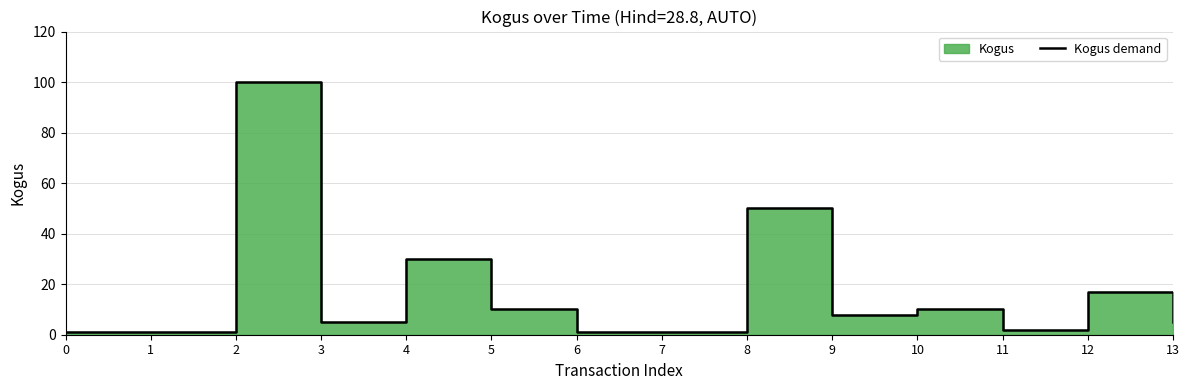

How many series are shown in this chart?

1